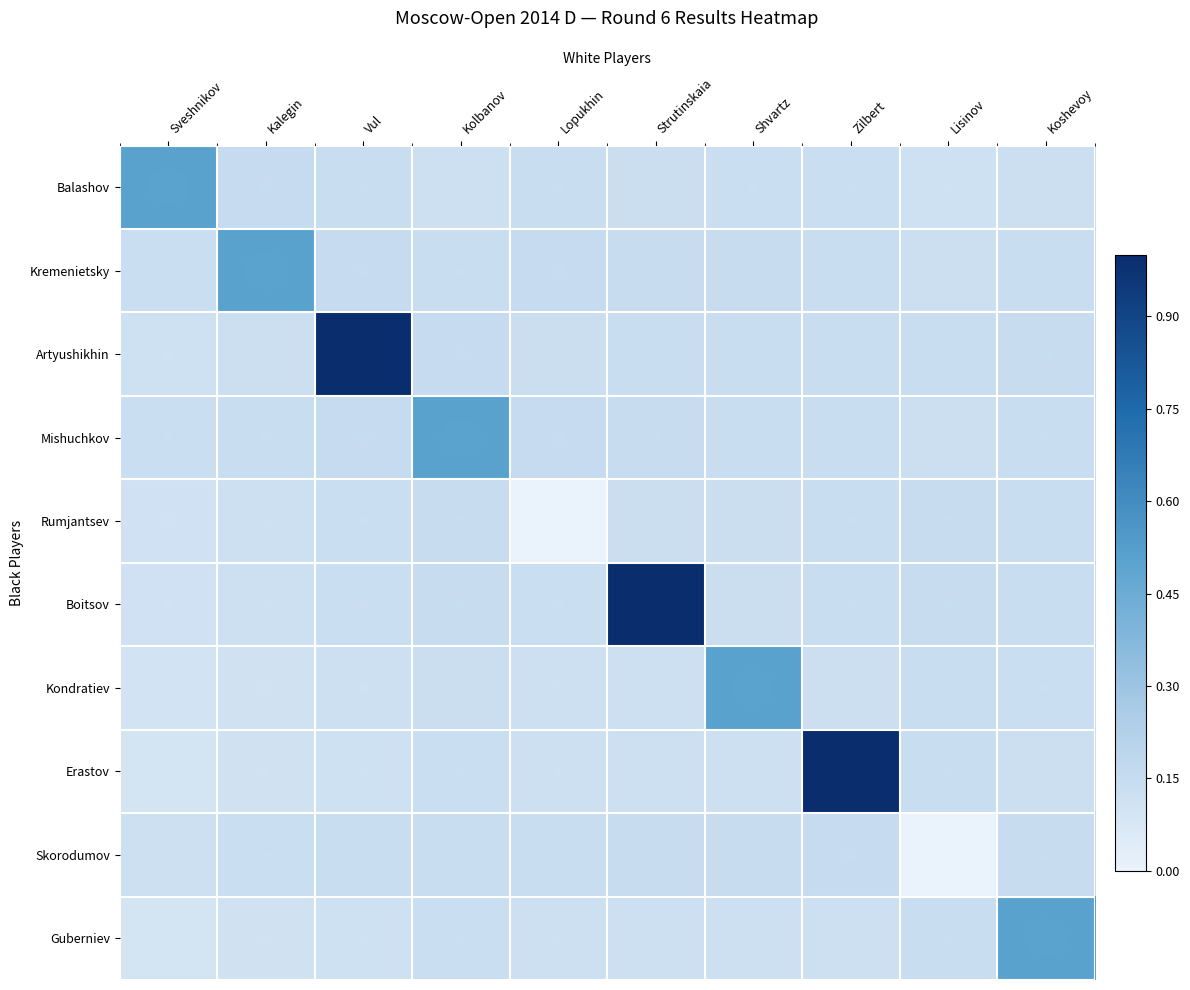

Reading right to left, extract all data points from this chart.

Balashov: Koshevoy=0.1	Lisinov=0.1	Zilbert=0.1	Shvartz=0.1	Strutinskaia=0.1	Lopukhin=0.1	Kolbanov=0.1	Vul=0.1	Kalegin=0.1	Sveshnikov=0.5
Kremenietsky: Koshevoy=0.1	Lisinov=0.1	Zilbert=0.1	Shvartz=0.1	Strutinskaia=0.1	Lopukhin=0.1	Kolbanov=0.1	Vul=0.1	Kalegin=0.5	Sveshnikov=0.1
Artyushikhin: Koshevoy=0.1	Lisinov=0.1	Zilbert=0.1	Shvartz=0.1	Strutinskaia=0.1	Lopukhin=0.1	Kolbanov=0.1	Vul=1.0	Kalegin=0.1	Sveshnikov=0.1
Mishuchkov: Koshevoy=0.1	Lisinov=0.1	Zilbert=0.1	Shvartz=0.1	Strutinskaia=0.1	Lopukhin=0.1	Kolbanov=0.5	Vul=0.1	Kalegin=0.1	Sveshnikov=0.1
Rumjantsev: Koshevoy=0.1	Lisinov=0.1	Zilbert=0.1	Shvartz=0.1	Strutinskaia=0.1	Lopukhin=0.0	Kolbanov=0.1	Vul=0.1	Kalegin=0.1	Sveshnikov=0.1
Boitsov: Koshevoy=0.1	Lisinov=0.1	Zilbert=0.1	Shvartz=0.1	Strutinskaia=1.0	Lopukhin=0.1	Kolbanov=0.1	Vul=0.1	Kalegin=0.1	Sveshnikov=0.1
Kondratiev: Koshevoy=0.1	Lisinov=0.1	Zilbert=0.1	Shvartz=0.5	Strutinskaia=0.1	Lopukhin=0.1	Kolbanov=0.1	Vul=0.1	Kalegin=0.1	Sveshnikov=0.1
Erastov: Koshevoy=0.1	Lisinov=0.1	Zilbert=1.0	Shvartz=0.1	Strutinskaia=0.1	Lopukhin=0.1	Kolbanov=0.1	Vul=0.1	Kalegin=0.1	Sveshnikov=0.1
Skorodumov: Koshevoy=0.1	Lisinov=0.0	Zilbert=0.1	Shvartz=0.1	Strutinskaia=0.1	Lopukhin=0.1	Kolbanov=0.1	Vul=0.1	Kalegin=0.1	Sveshnikov=0.1
Guberniev: Koshevoy=0.5	Lisinov=0.1	Zilbert=0.1	Shvartz=0.1	Strutinskaia=0.1	Lopukhin=0.1	Kolbanov=0.1	Vul=0.1	Kalegin=0.1	Sveshnikov=0.1